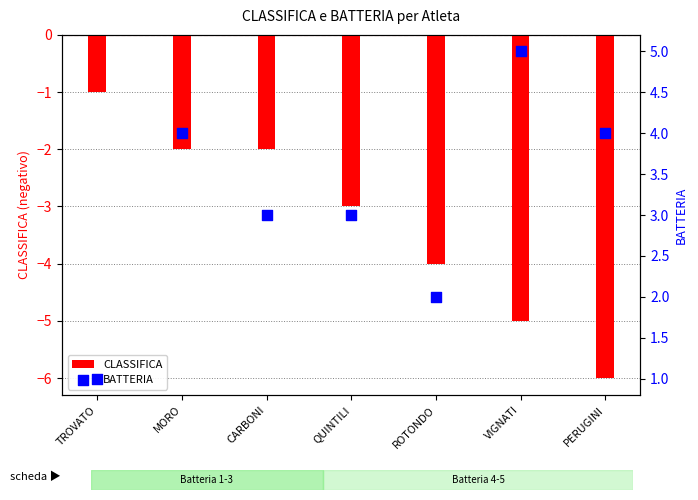

Which series has the largest total across all categories?

BATTERIA